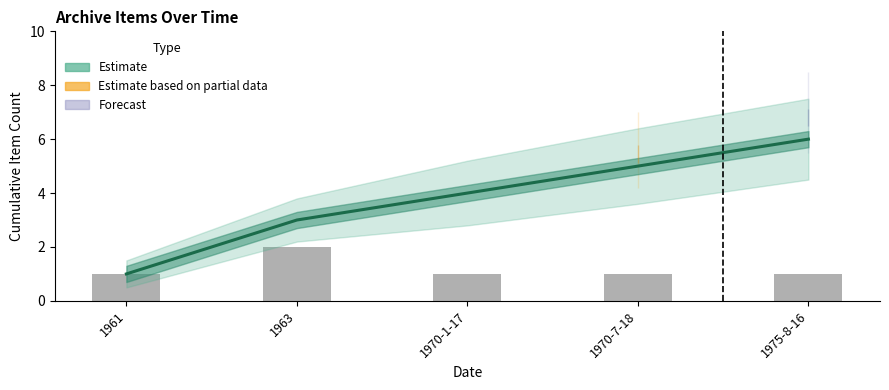

Which has a higher value, 1970-7-18 or 1963?

1970-7-18